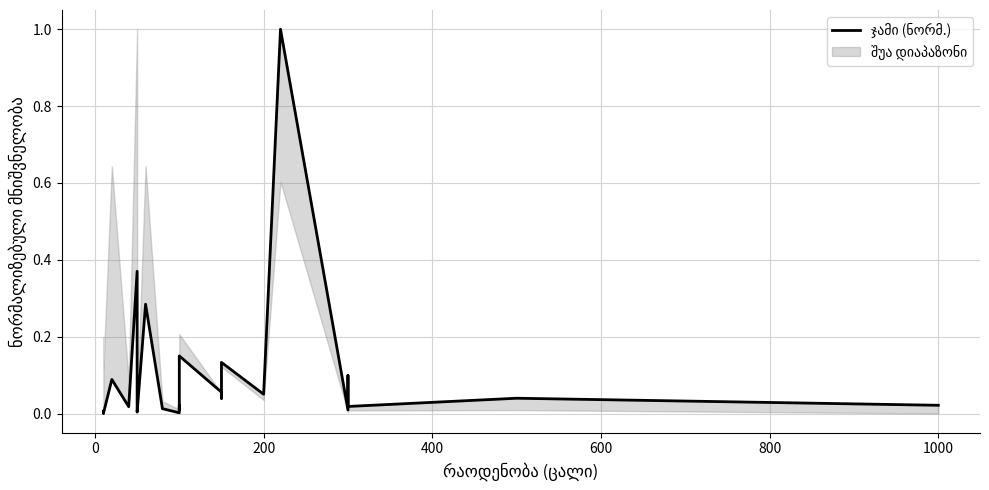

True or false: the data has more than 1 interior local peaks.

True